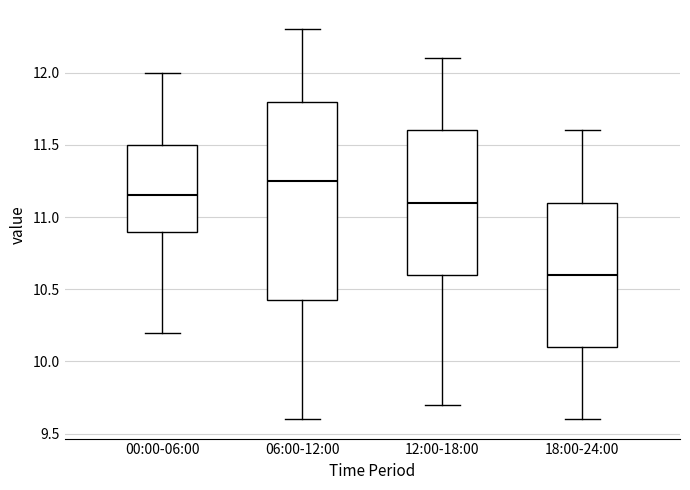

Which box's median line is the lowest?

18:00-24:00